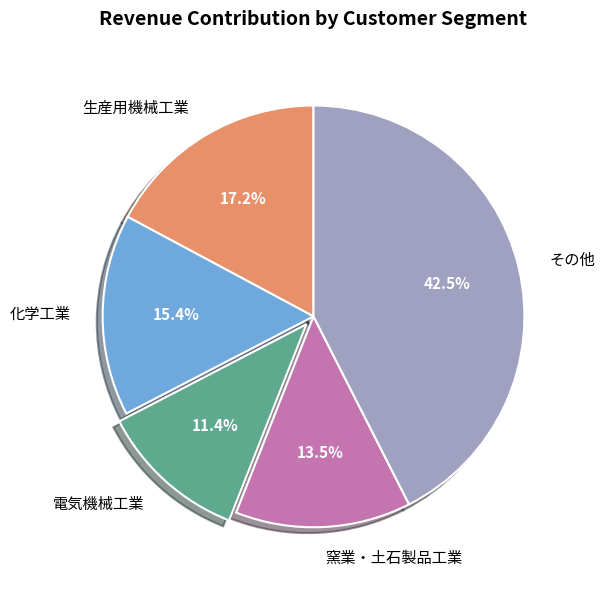

What percentage is NOT represented by 電気機械工業?

88.6%